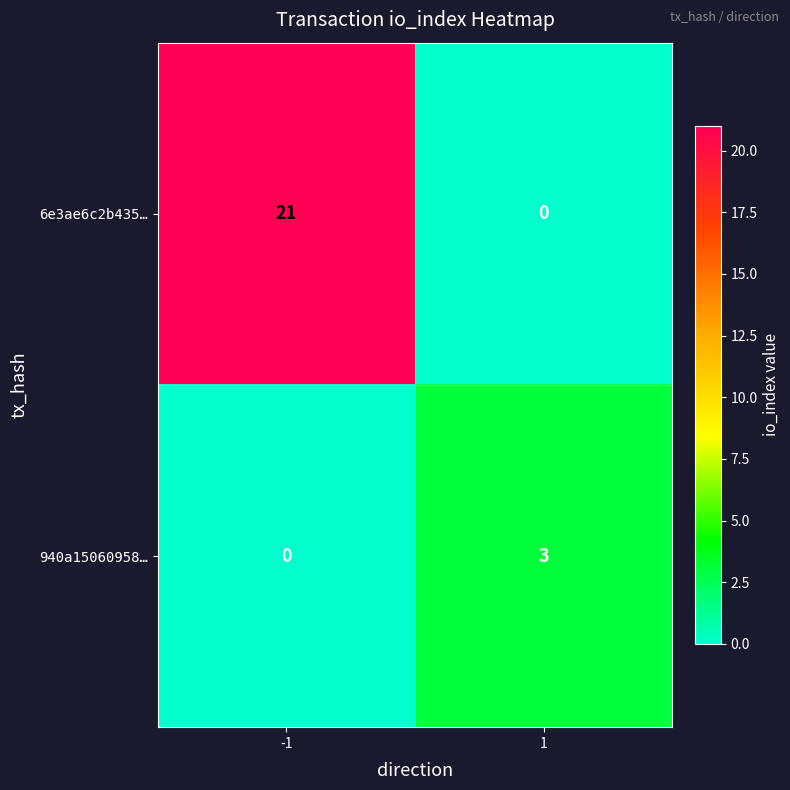

Is it true that 6e3ae6c2b435… equals -11 at 1?

False